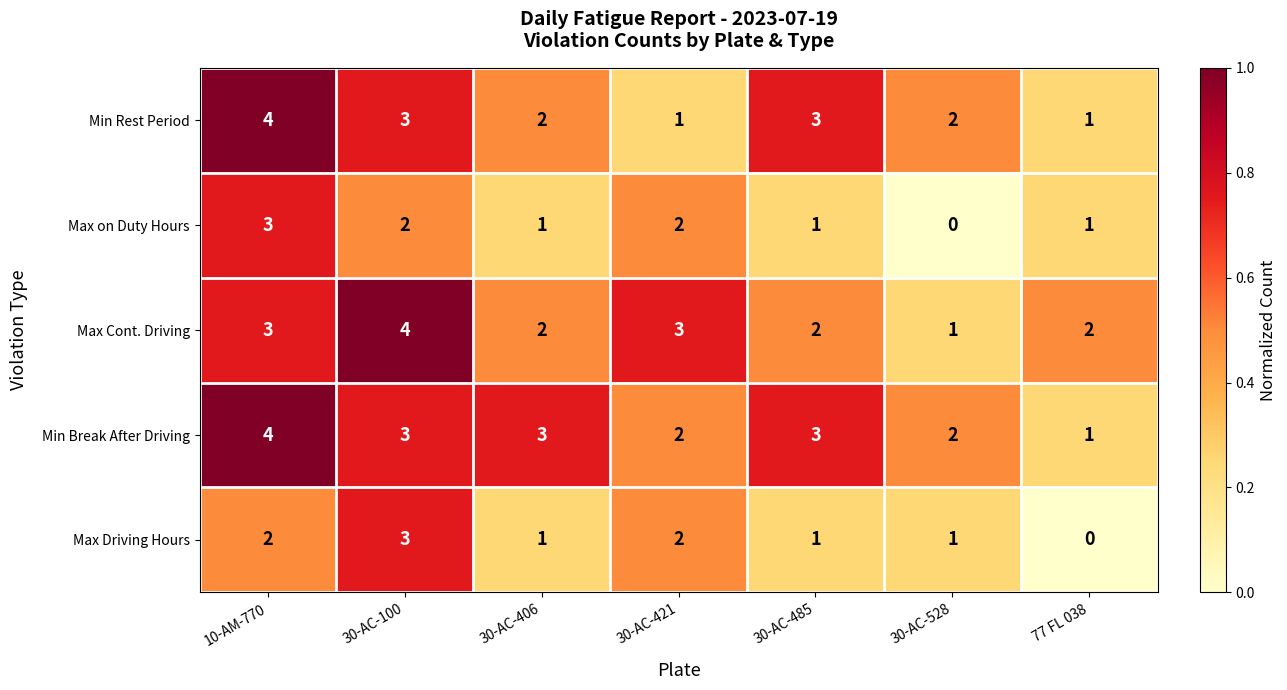

What is the difference between the maximum and minimum values in the Min Break After Driving series?

3